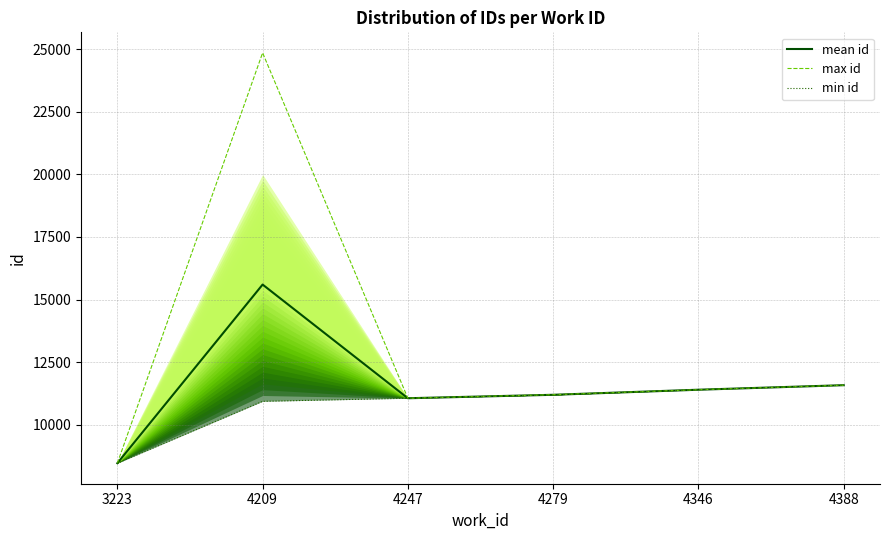

Is it true that mean id equals 5491.0 at 4209?

False